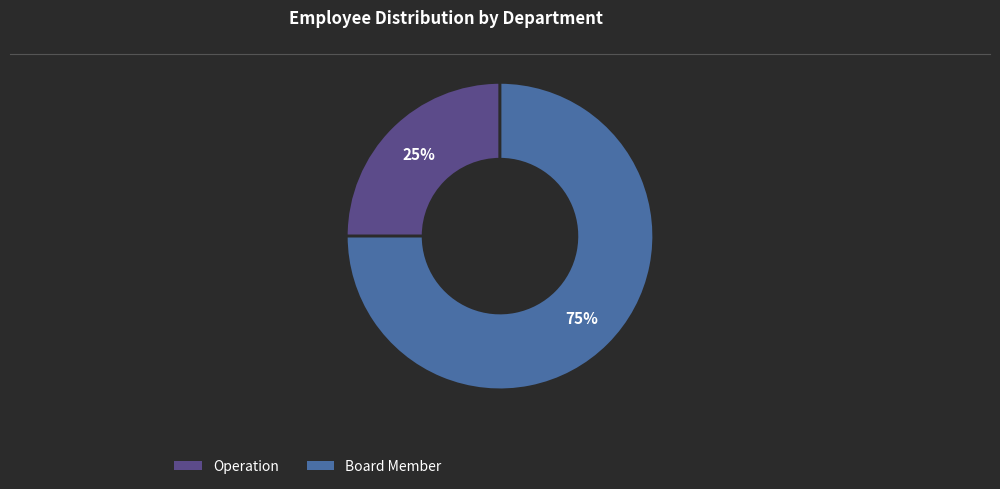

To the nearest percent, what is the difference between the largest and smallest slice percentages?

50%